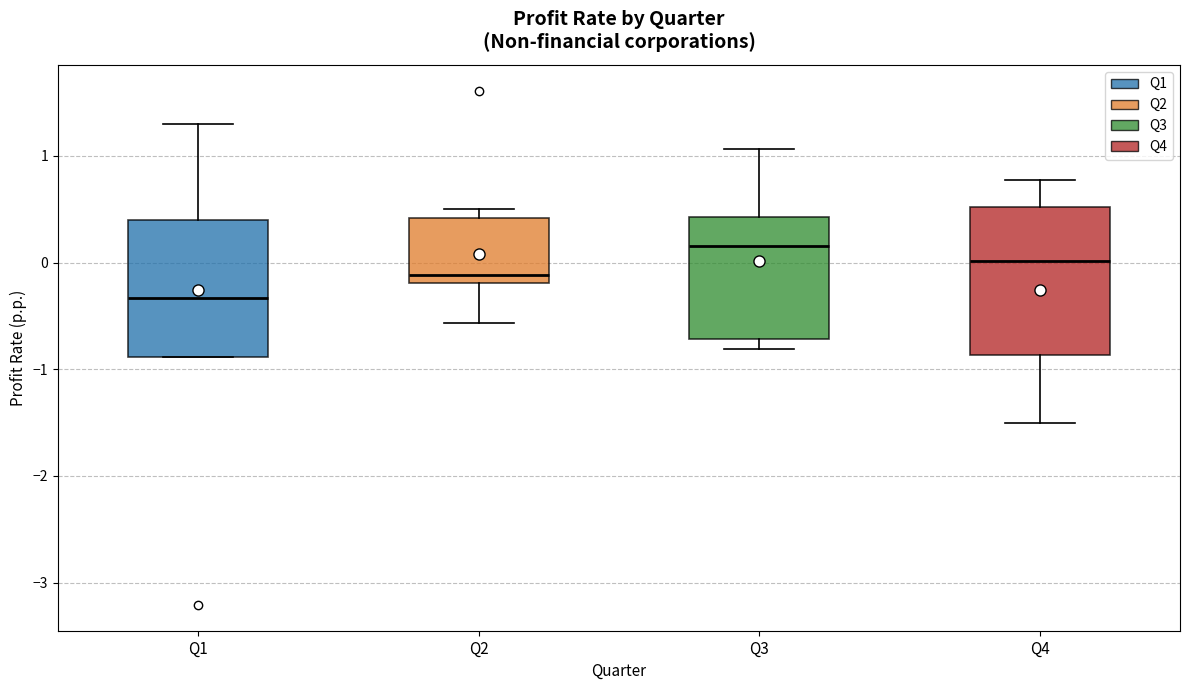

Comparing the boxes themselves (not the whiskers), which one is the tallest?

Q4